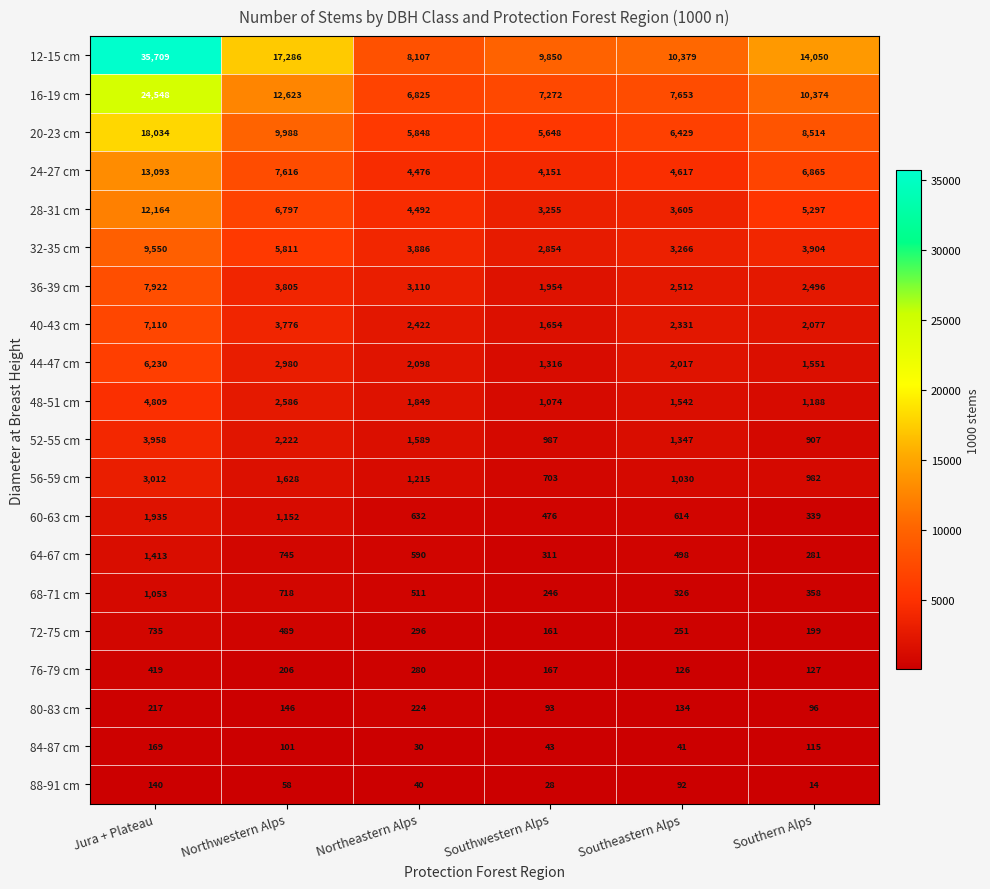

What is the sum of all 32-35 cm values?

29271